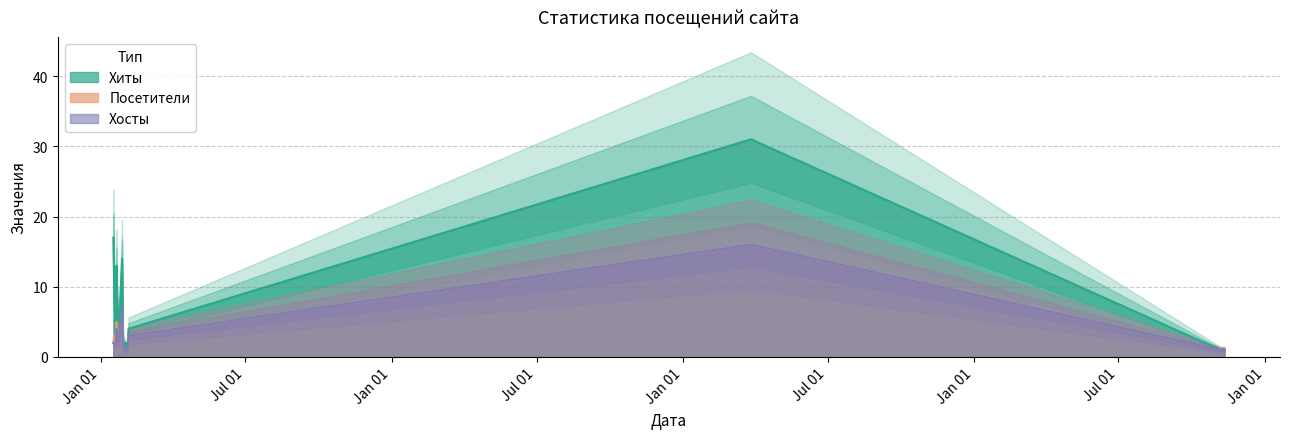

How many lines are shown in the chart?

3